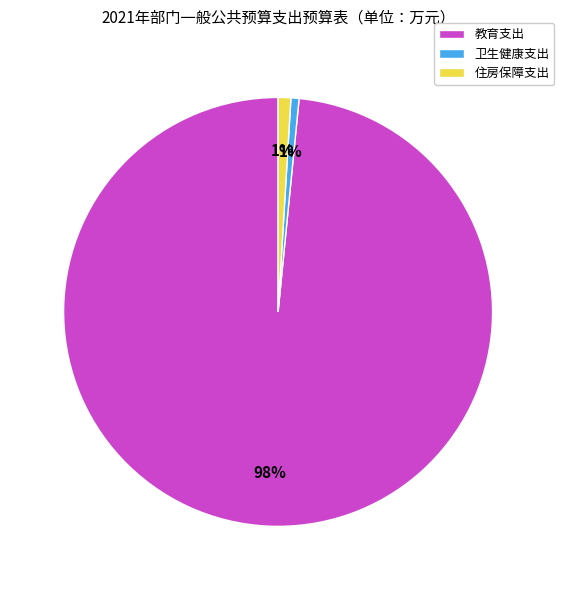

What percentage is the 住房保障支出 slice, to the nearest percent?

1%